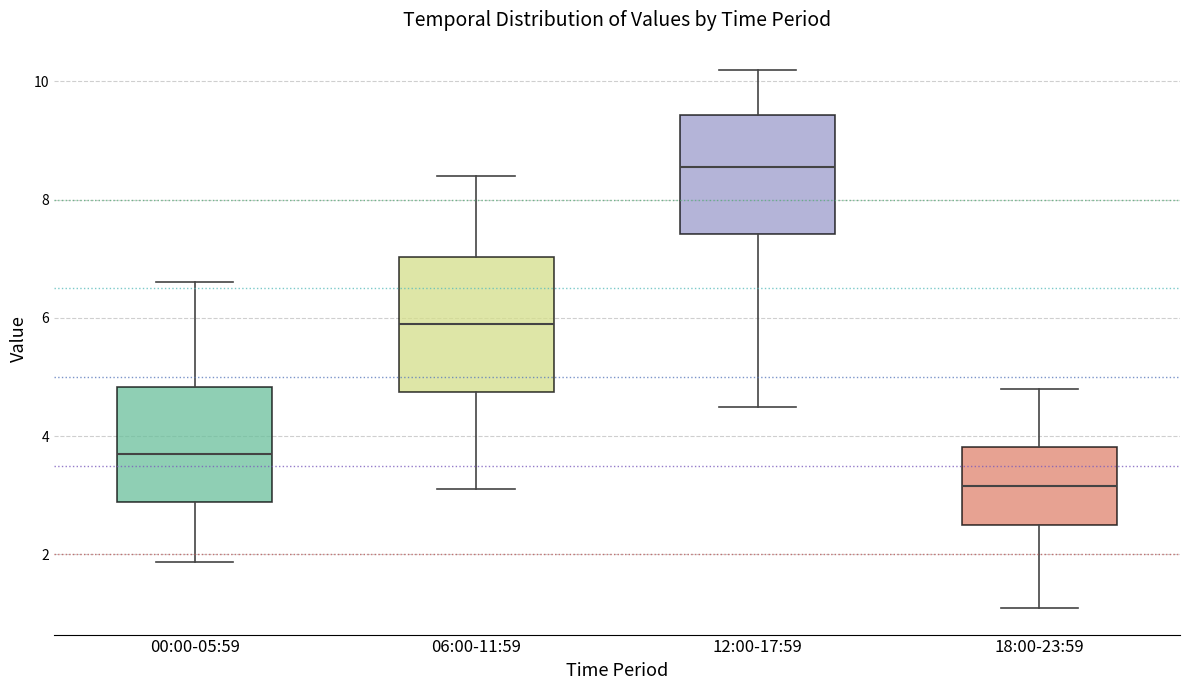

Reading left to right, transcribe this box plot: for each box, give where its median line is, the range the box spans, and where its two whiskers end, as read against the y-axis. The values are not printed on the chart, so give them approximately, as read against the axis.

00:00-05:59: median 3.8, box 2.8 to 4.8, whiskers 1.8 to 6.6
06:00-11:59: median 6.0, box 4.8 to 7.0, whiskers 3.2 to 8.4
12:00-17:59: median 8.6, box 7.4 to 9.4, whiskers 4.6 to 10.2
18:00-23:59: median 3.2, box 2.6 to 3.8, whiskers 1.2 to 4.8